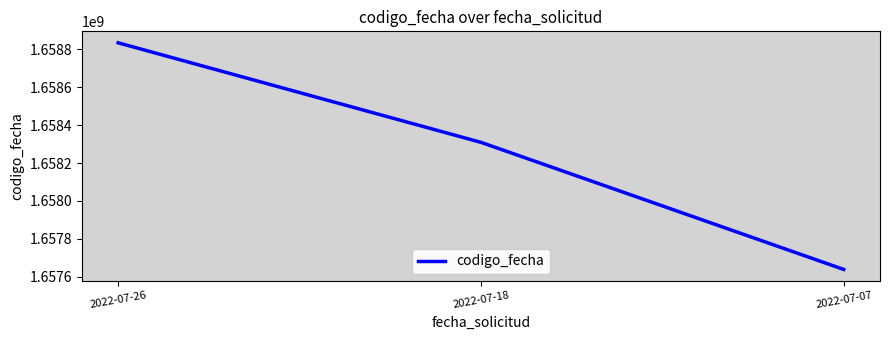

Which label corresponds to the largest value in the chart?

2022-07-26